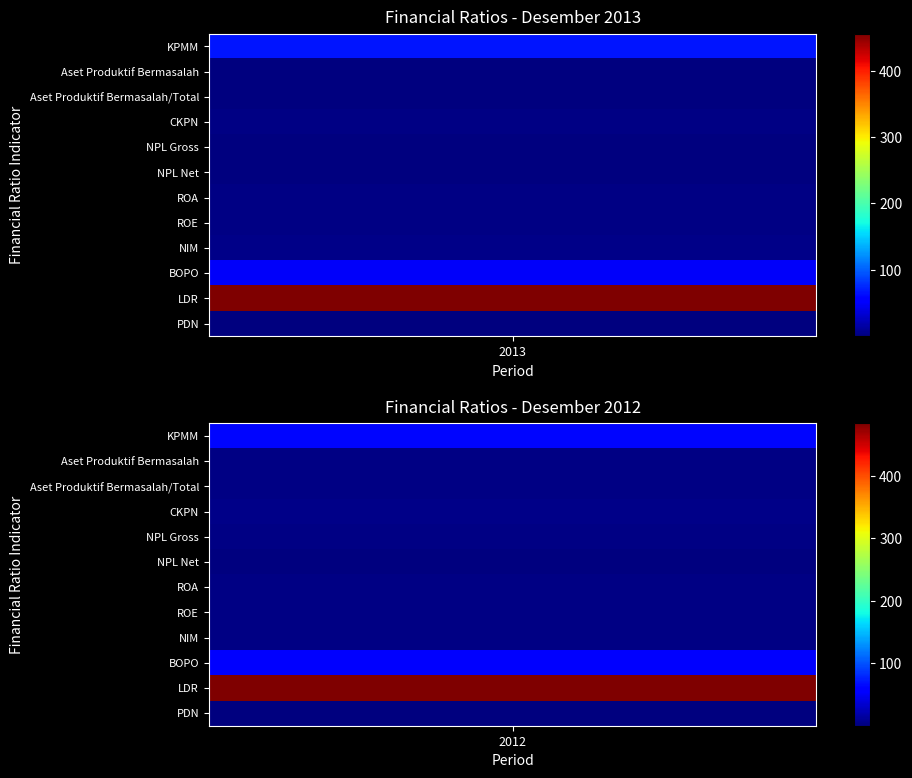

What is the sum of the KPMM_2012 values at 0 and 11?

64.2